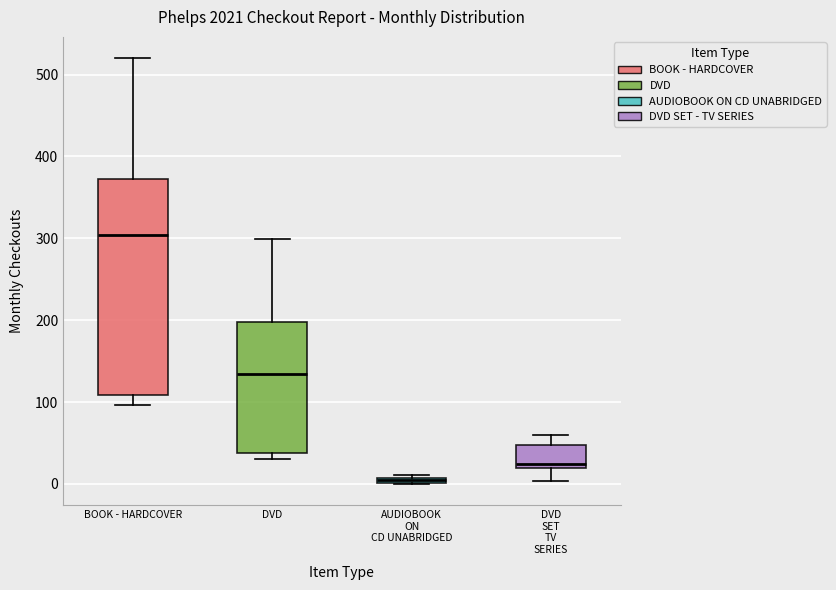

Where is the lower edge of the box for DVD SET TV SERIES on the y-axis? The values are not printed on the chart, so give them approximately, as read against the axis.

20